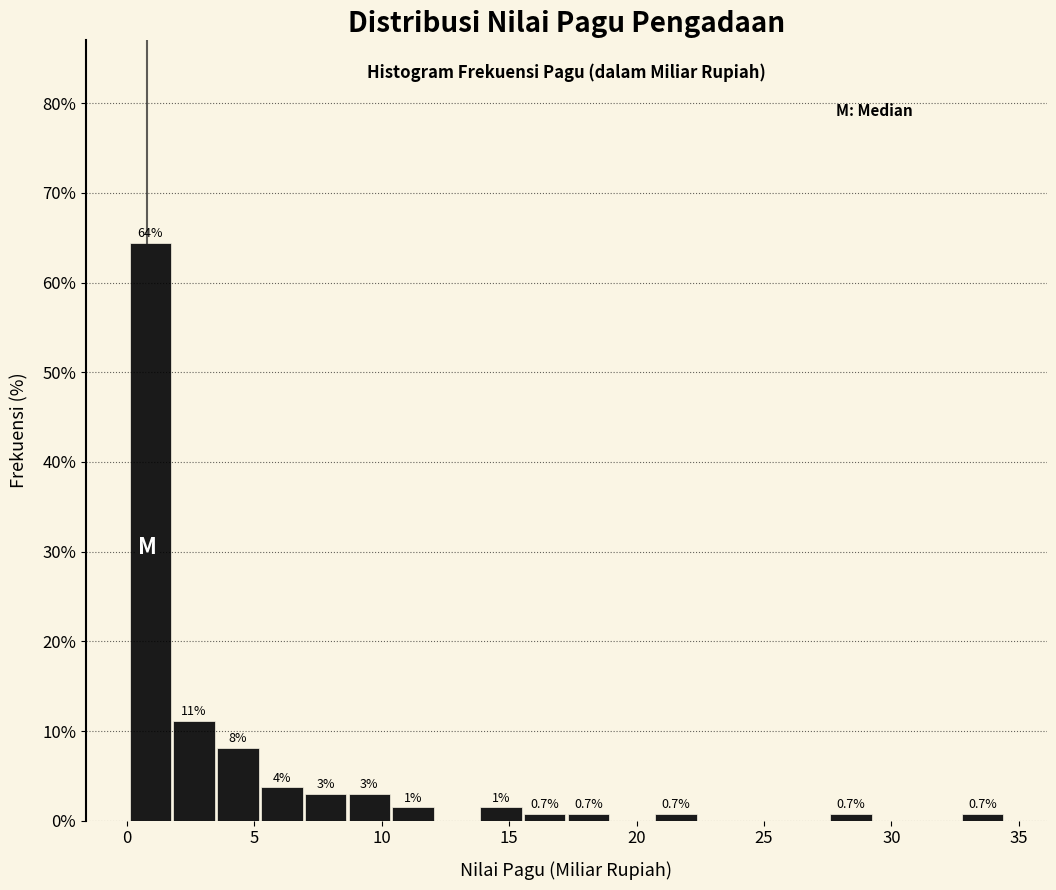

Read against the x-axis, roughly where is the centre of the tallest bar?

1.0